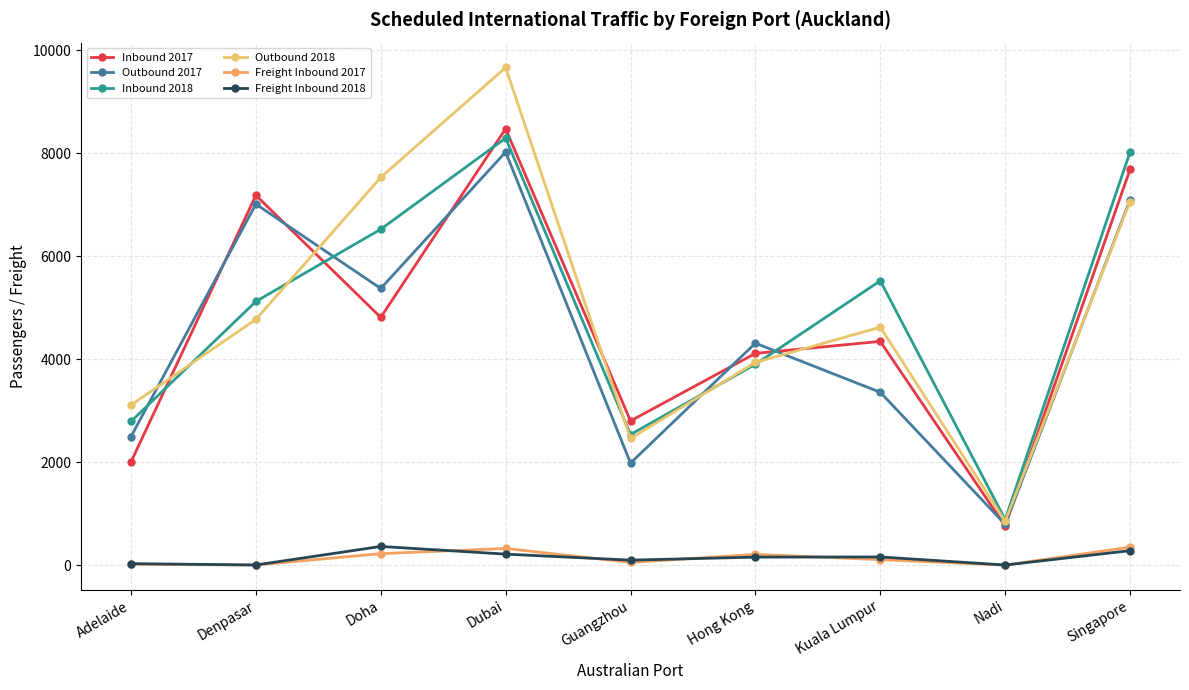

Does the chart have visible grid lines?

Yes